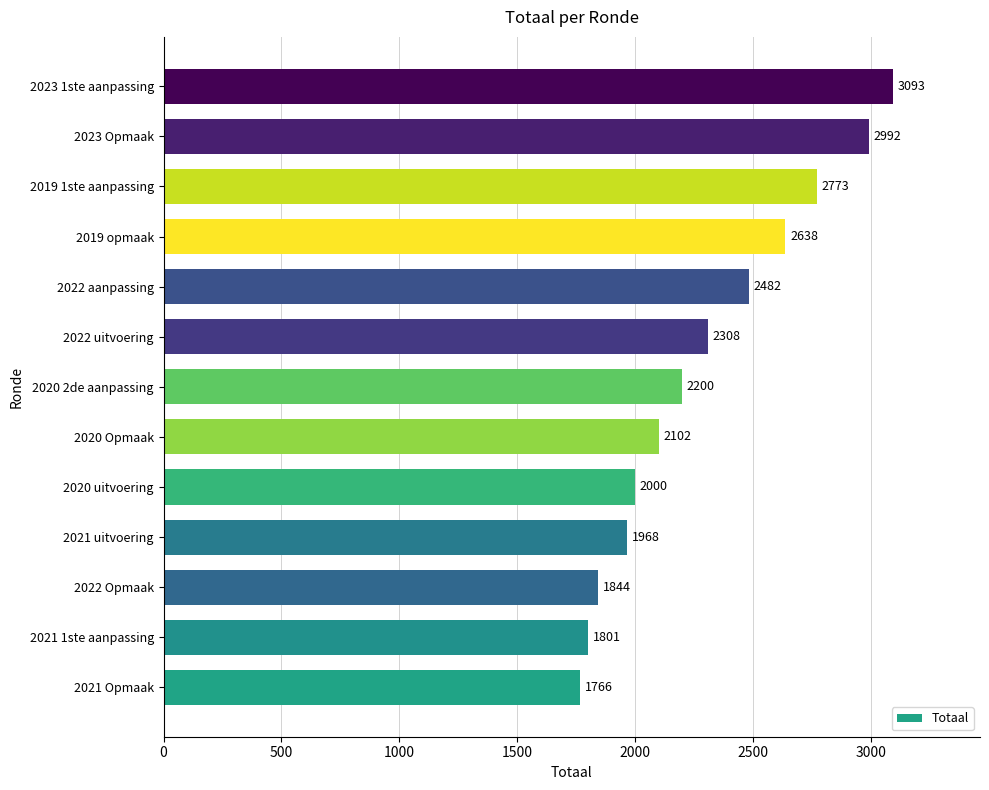

Which label corresponds to the largest value in the chart?

2023 1ste aanpassing